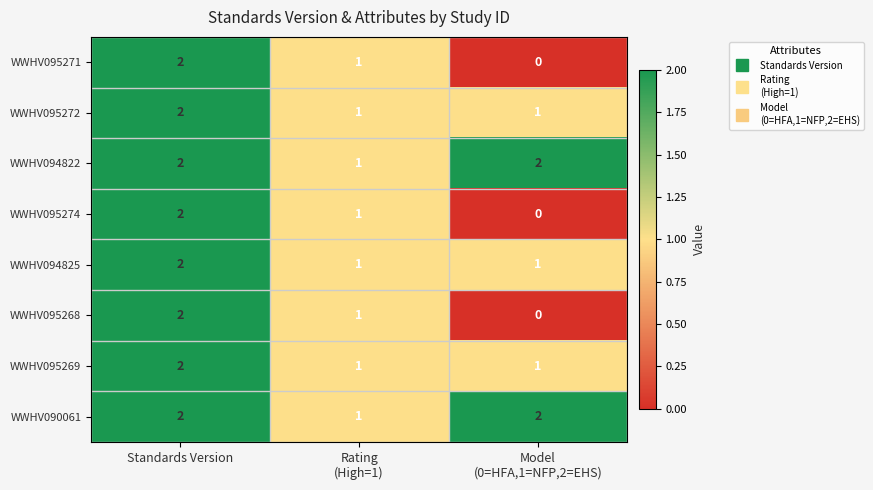

Reading left to right, transcribe all the data shown in this chart.

WWHV095271: 2	1	0
WWHV095272: 2	1	1
WWHV094822: 2	1	2
WWHV095274: 2	1	0
WWHV094825: 2	1	1
WWHV095268: 2	1	0
WWHV095269: 2	1	1
WWHV090061: 2	1	2